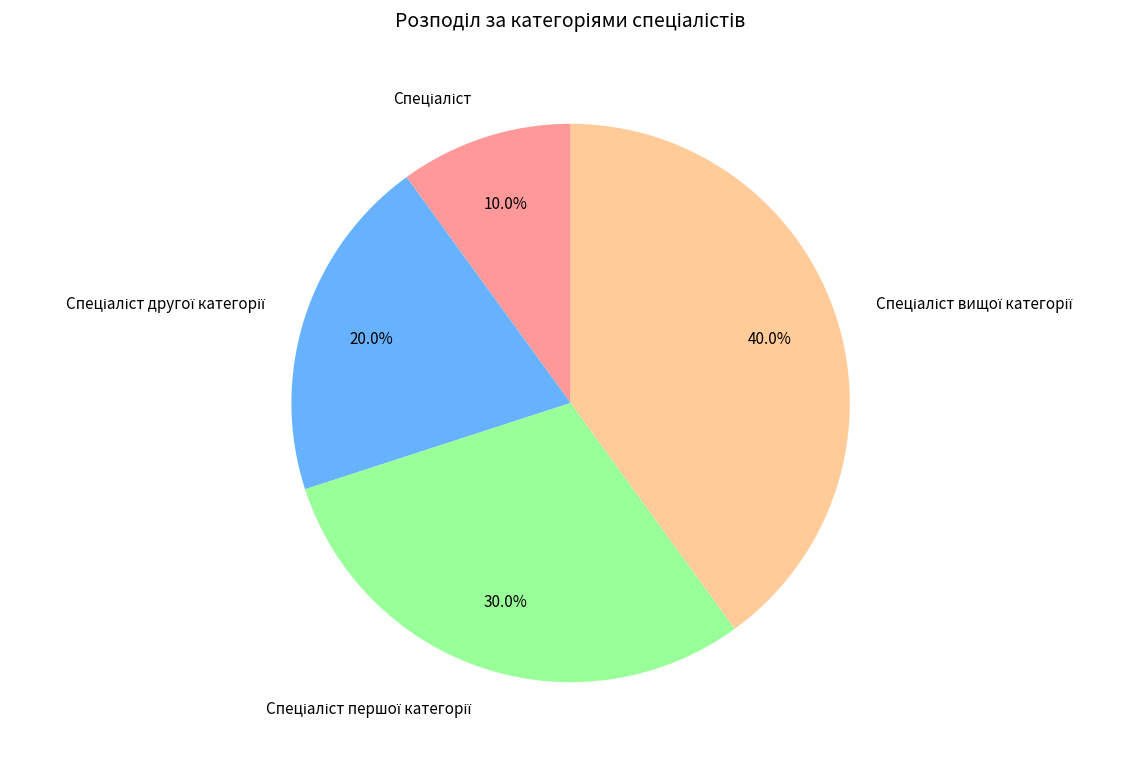

Is there any slice that represents more than half of the pie?

No